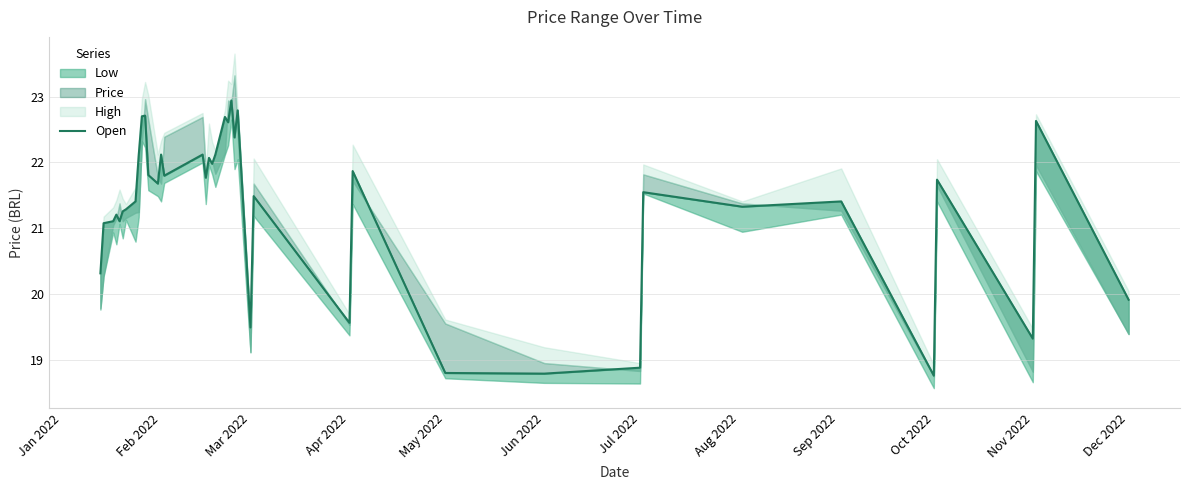

The value at Jun 2022 is 5.8. True or false?

False